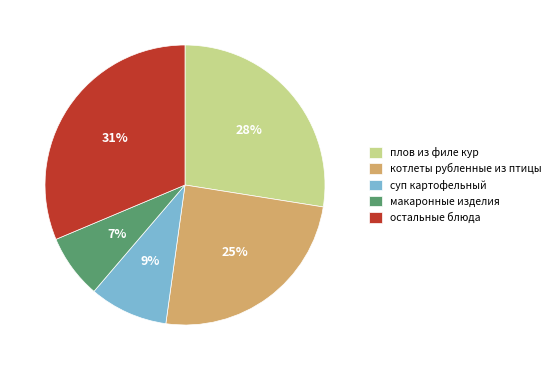

Combined, do котлеты рубленные из птицы and остальные блюда account for over 50%?

Yes